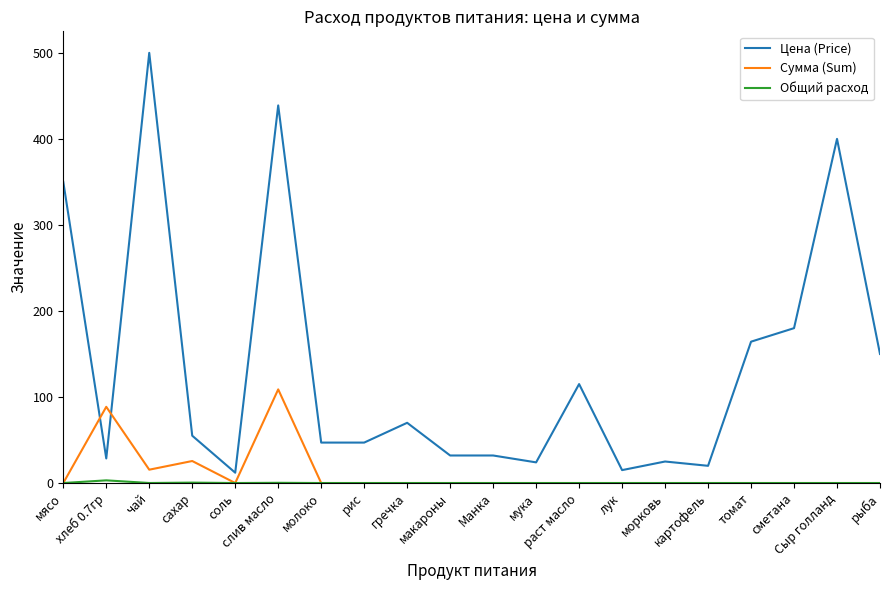

What is the highest value of the Сумма (Sum) series?

108.8